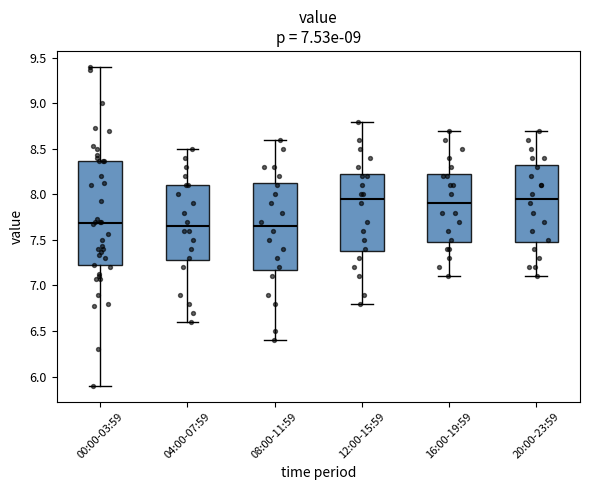

Comparing the boxes themselves (not the whiskers), which one is the tallest?

00:00-03:59